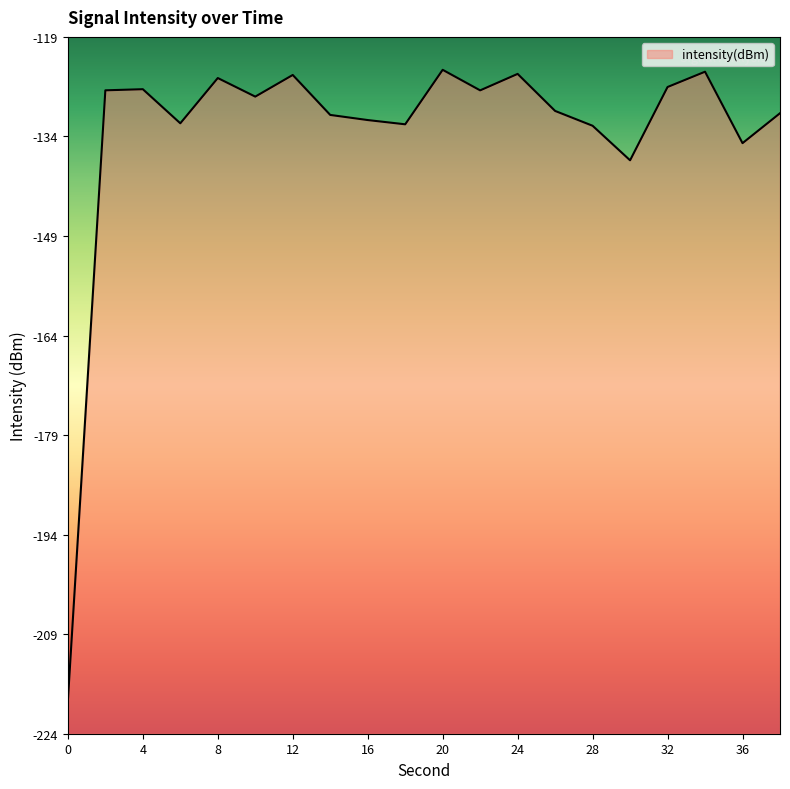

What is the difference between the values at 8 and 28?

7.2